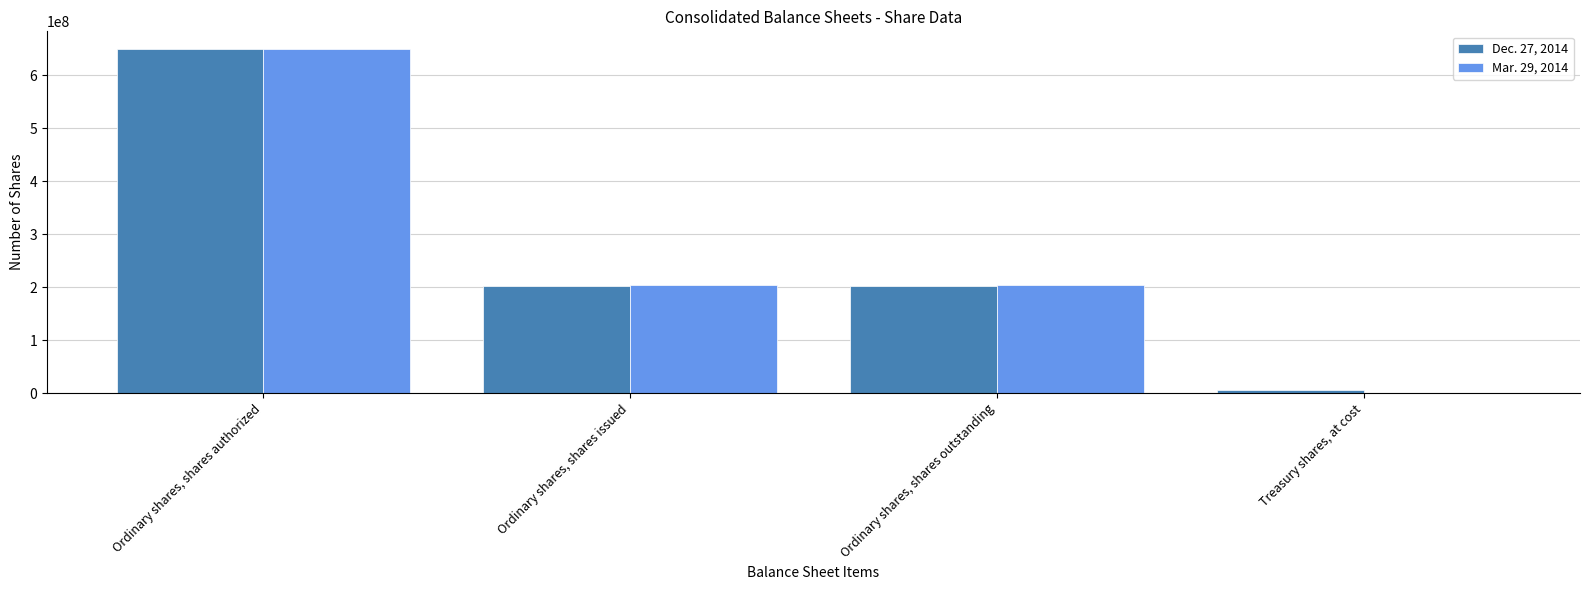

What is the maximum value shown in the chart?

650000000